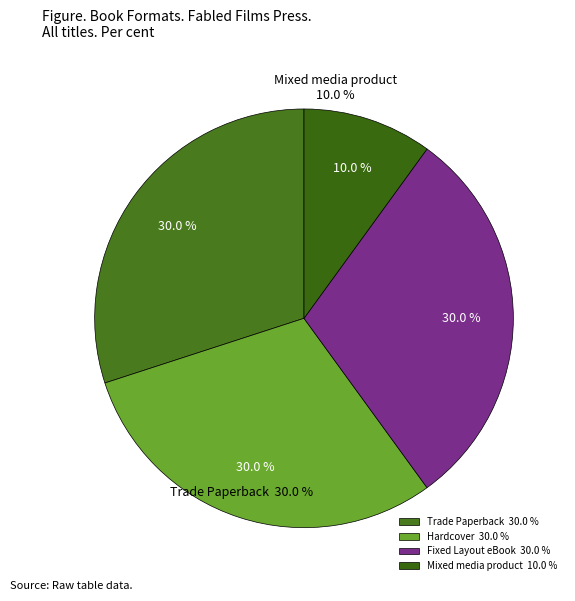

Does Hardcover account for over 50% of the chart?

No